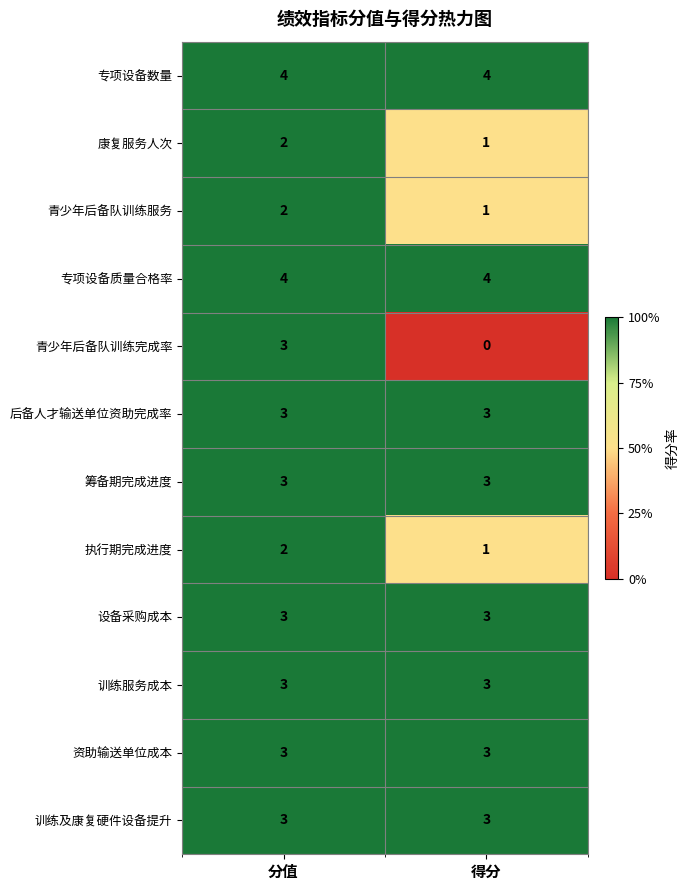

What is the sum of the 康复服务人次 values at 分值 and 得分?

3